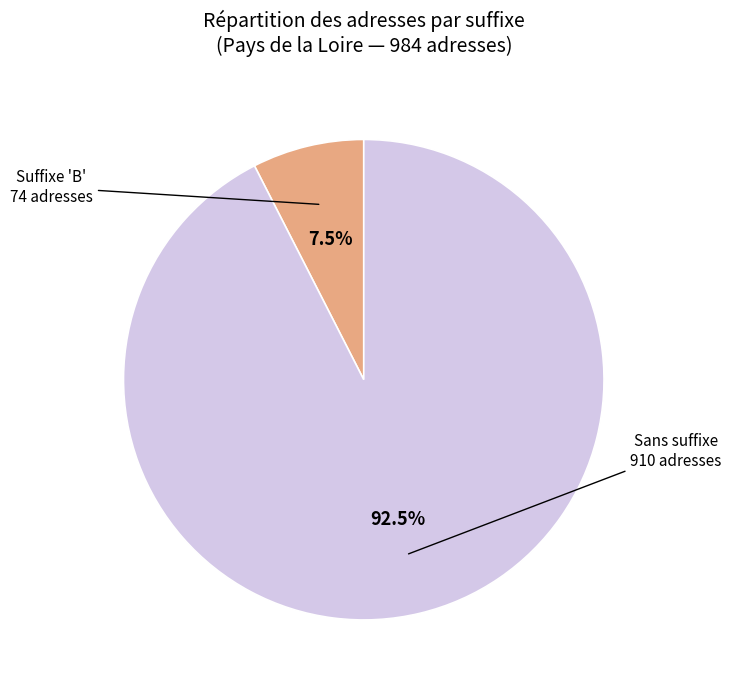

Is there a majority slice in this chart?

Yes